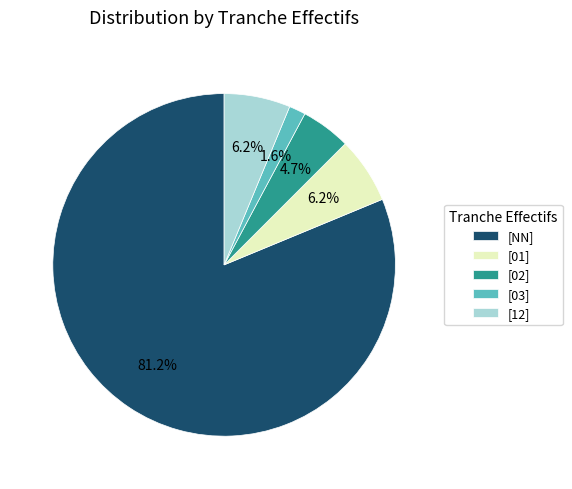

Do [02] and [NN] together represent more than half of the pie?

Yes